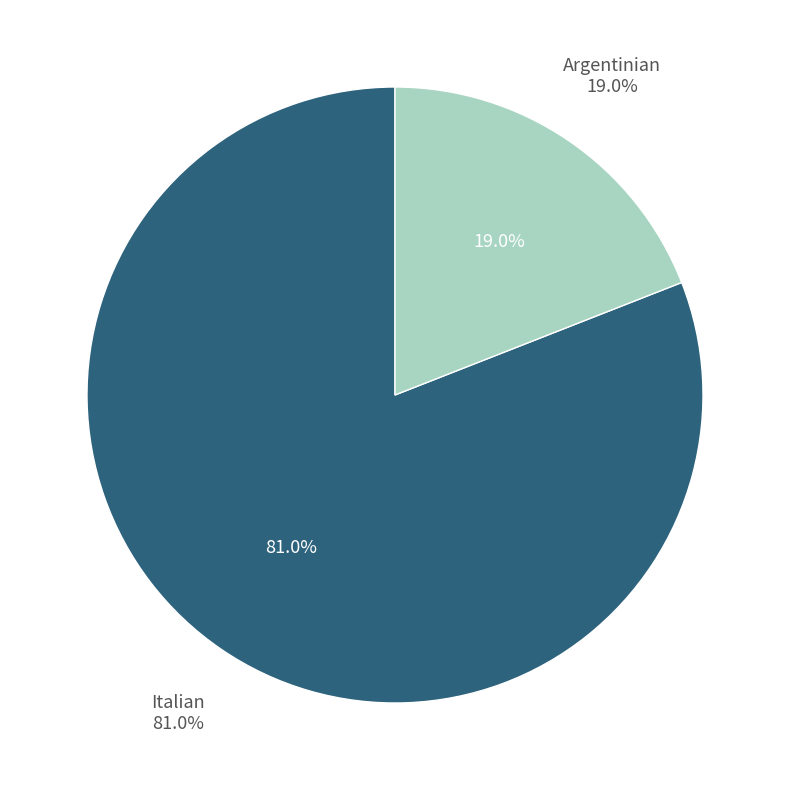

Approximately how many times larger is the value at Argentinian compared to Italian?

0.2